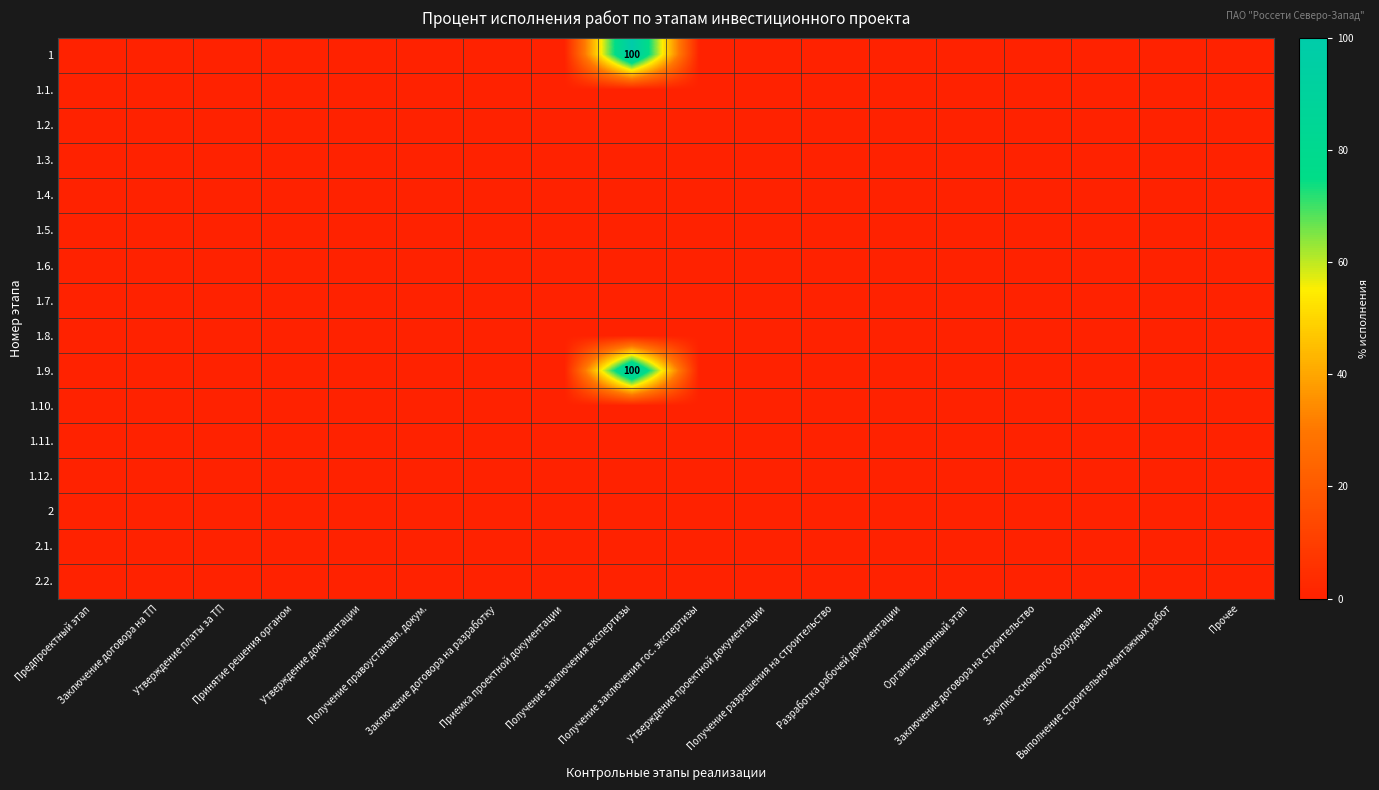

Count the number of categories in the chart.

18